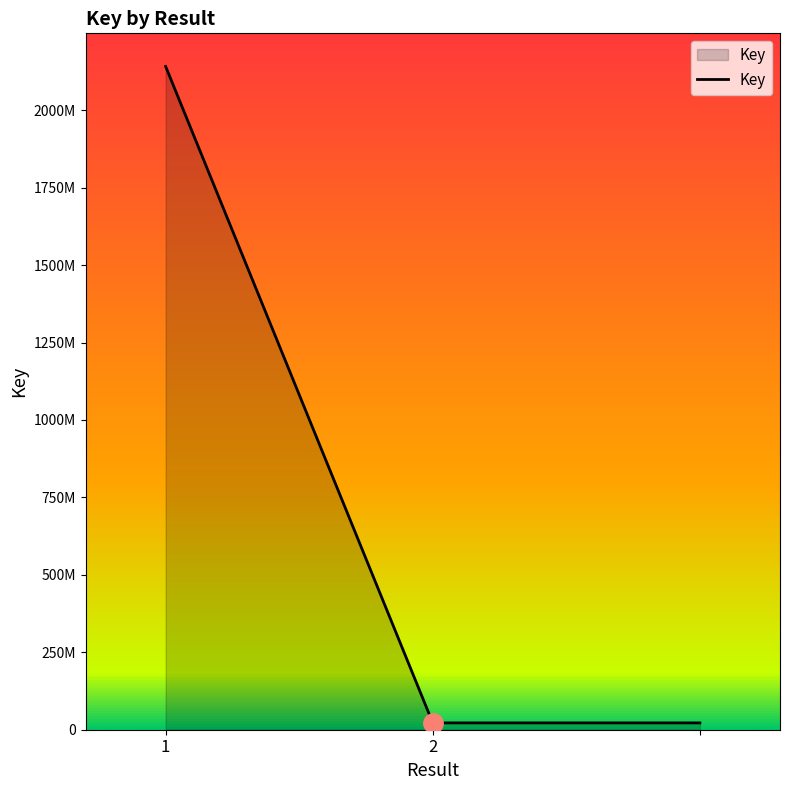

Does the chart display data point markers on the line(s)?

No